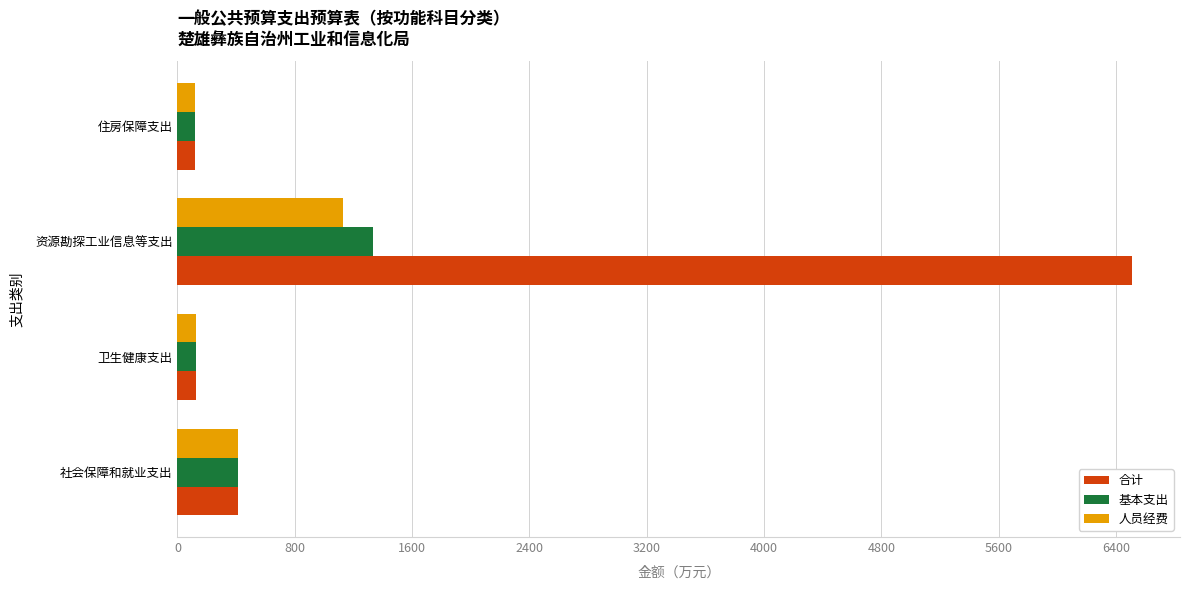

How many data points does each series have?

4